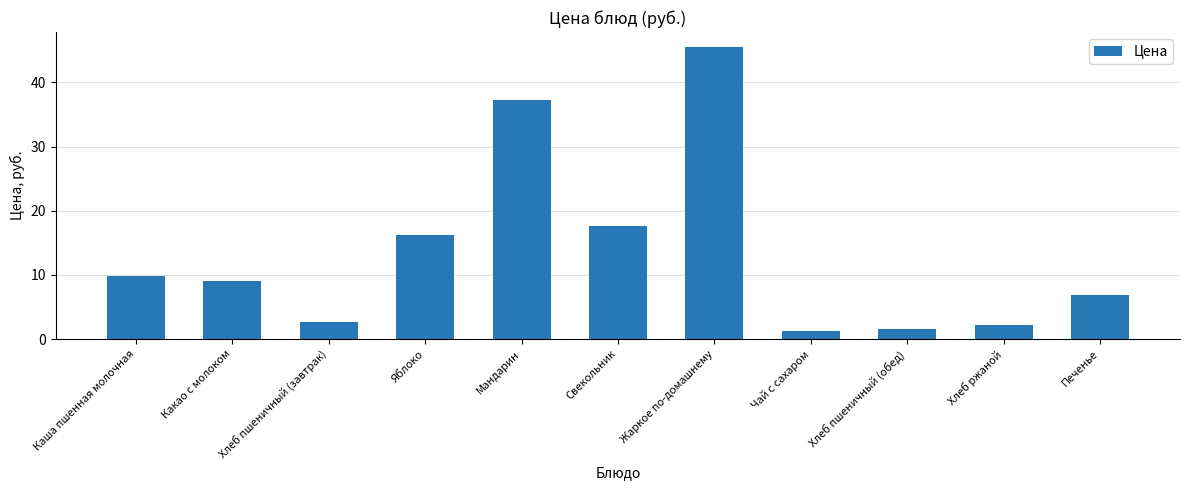

List the labels in order of value, largest first.

Жаркое по-домашнему, Мандарин, Свекольник, Яблоко, Каша пшенная молочная, Какао с молоком, Печенье, Хлеб пшеничный (завтрак), Хлеб ржаной, Хлеб пшеничный (обед), Чай с сахаром